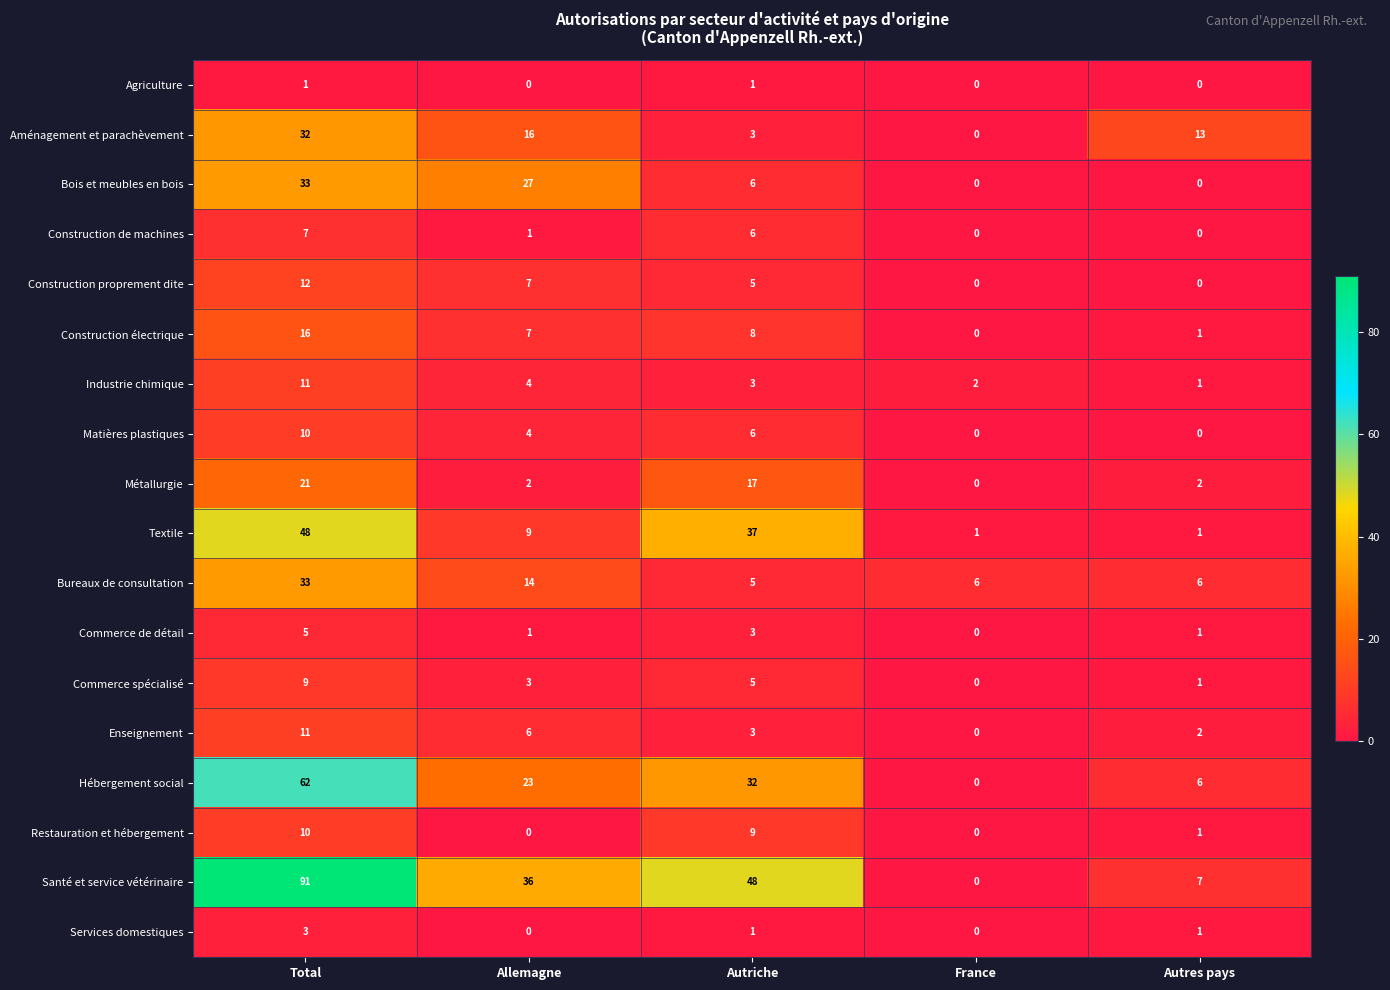

Which series changed the most between Autriche and France?

Santé et service vétérinaire